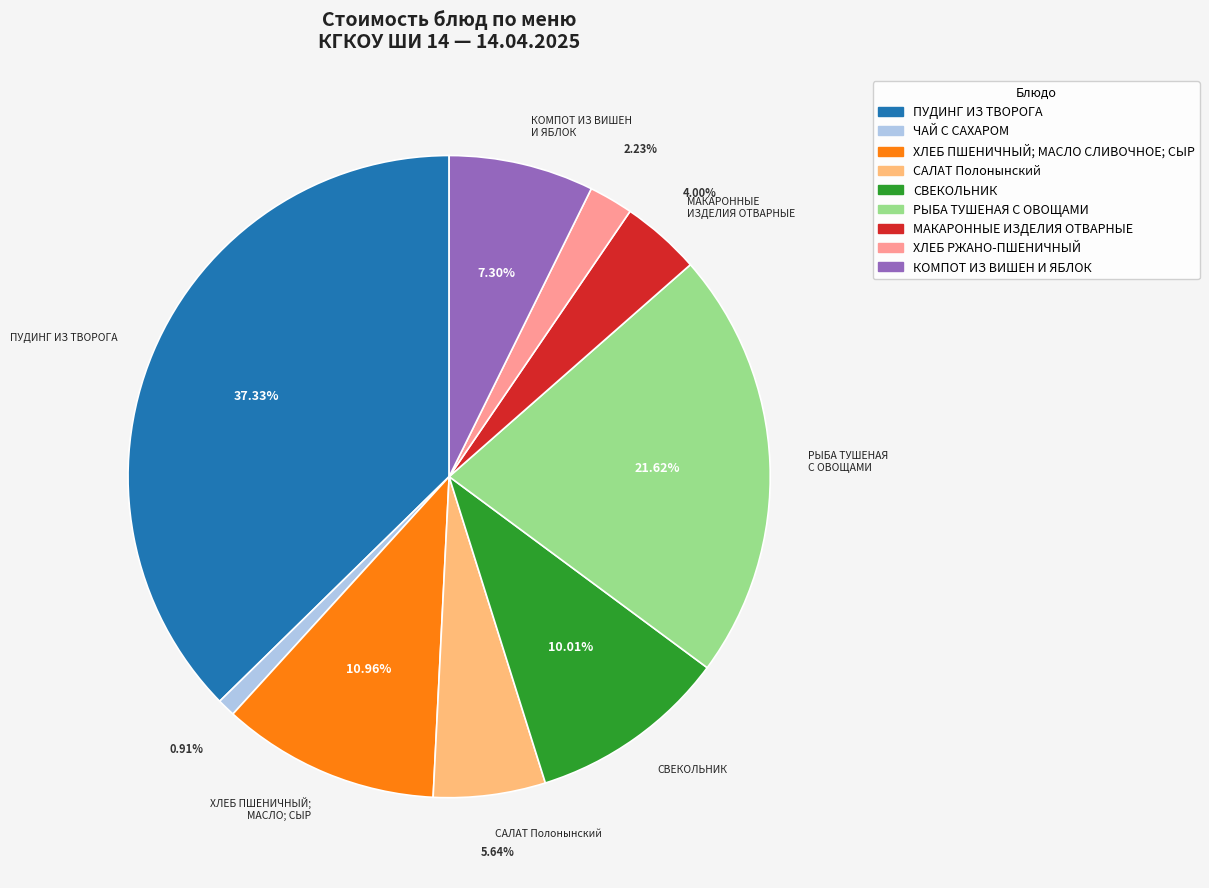

The РЫБА ТУШЕНАЯ С ОВОЩАМИ slice represents 7% of the pie. True or false?

False